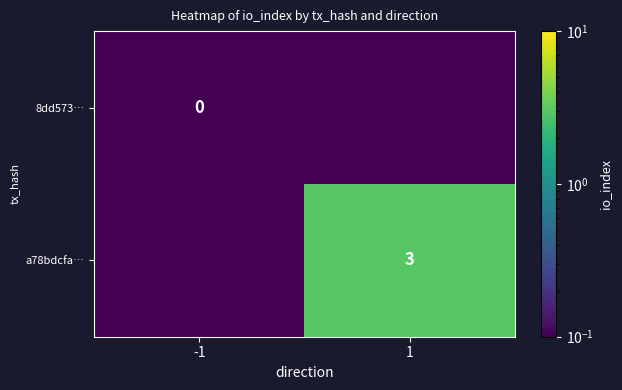

Count the number of categories in the chart.

2